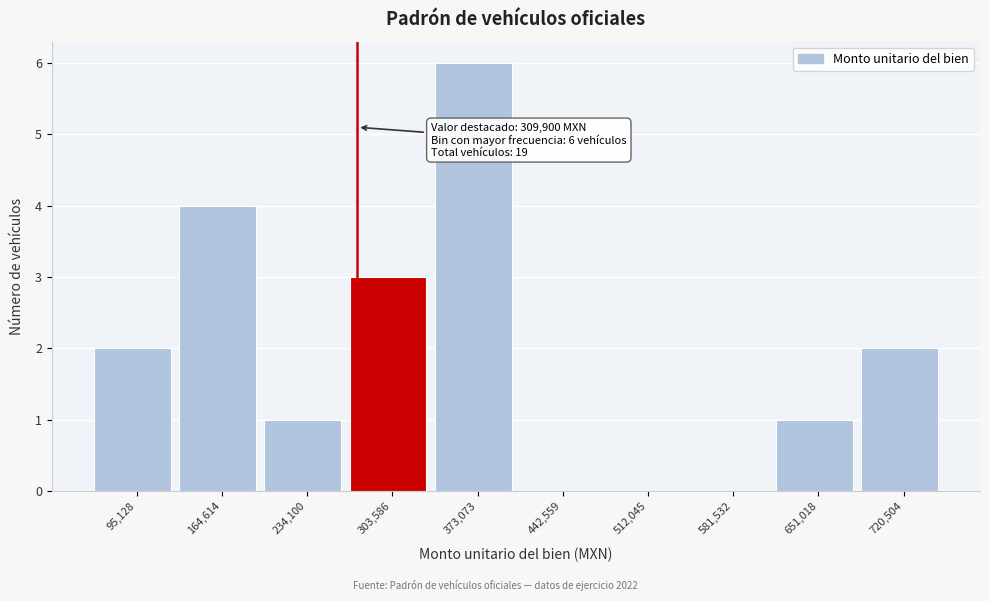

Reading right to left, transcribe all the data shown in this chart.

720,504=2	651,018=1	581,532=0	512,045=0	442,559=0	373,073=6	303,586=3	234,100=1	164,614=4	95,128=2